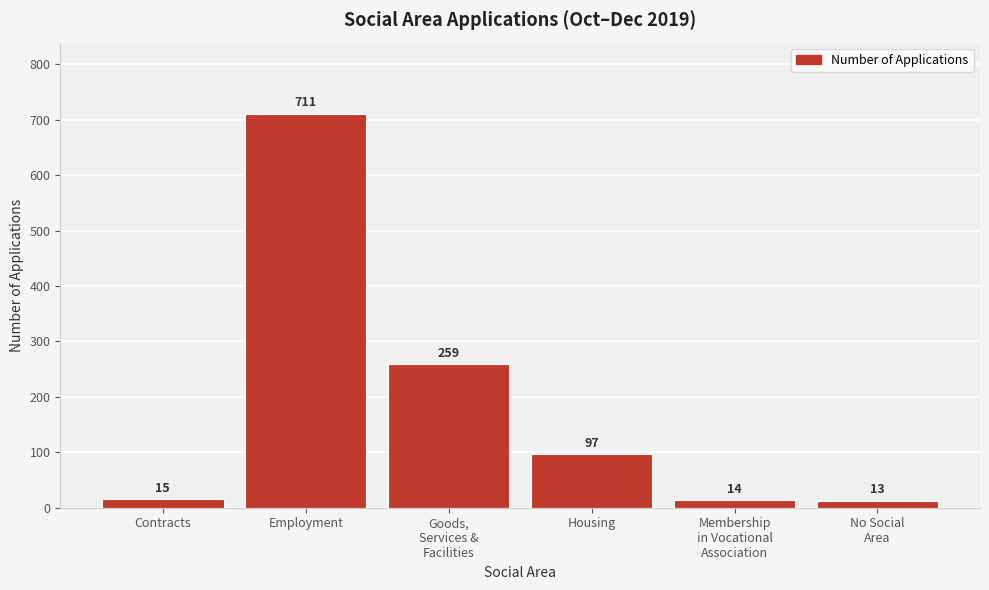

Reading right to left, transcribe all the data shown in this chart.

13	14	97	259	711	15